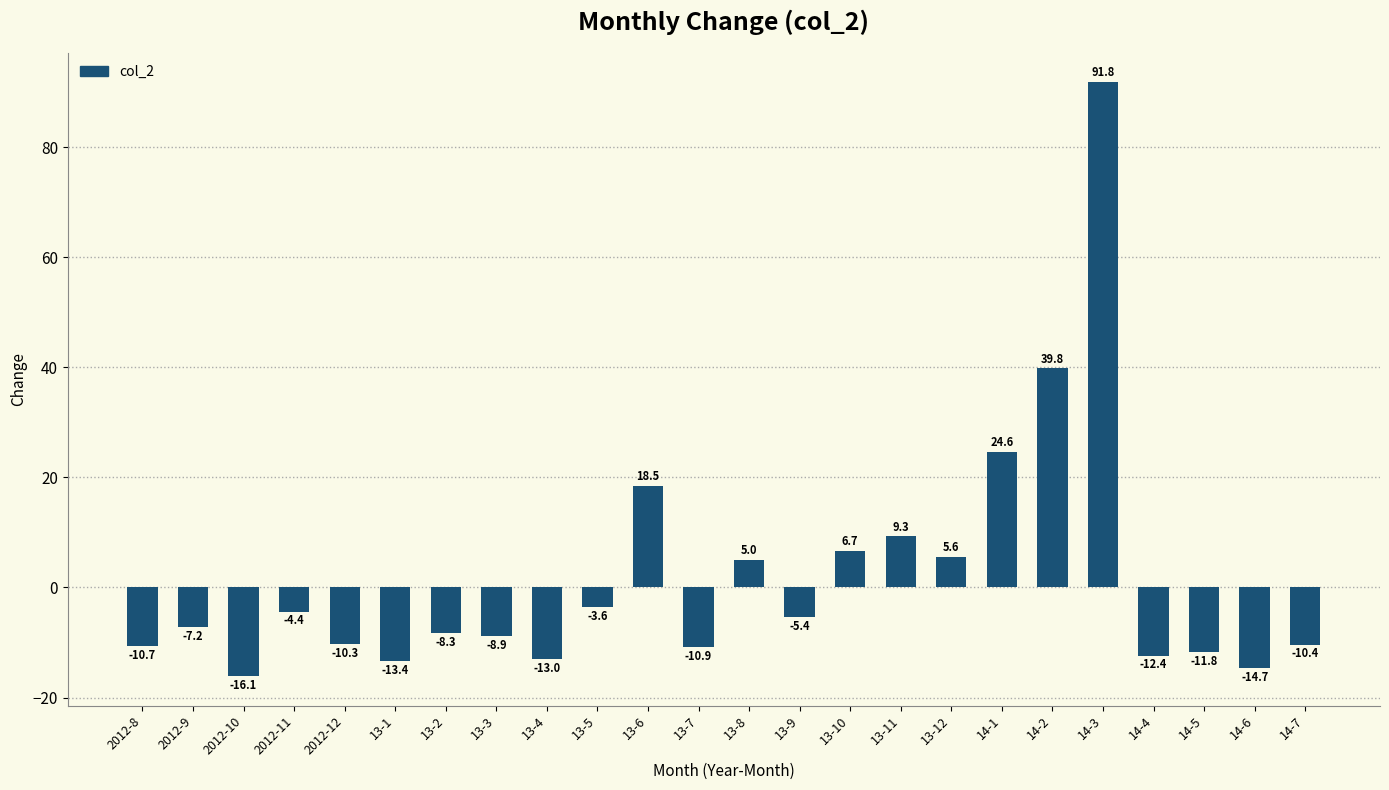

Count the number of categories in the chart.

24